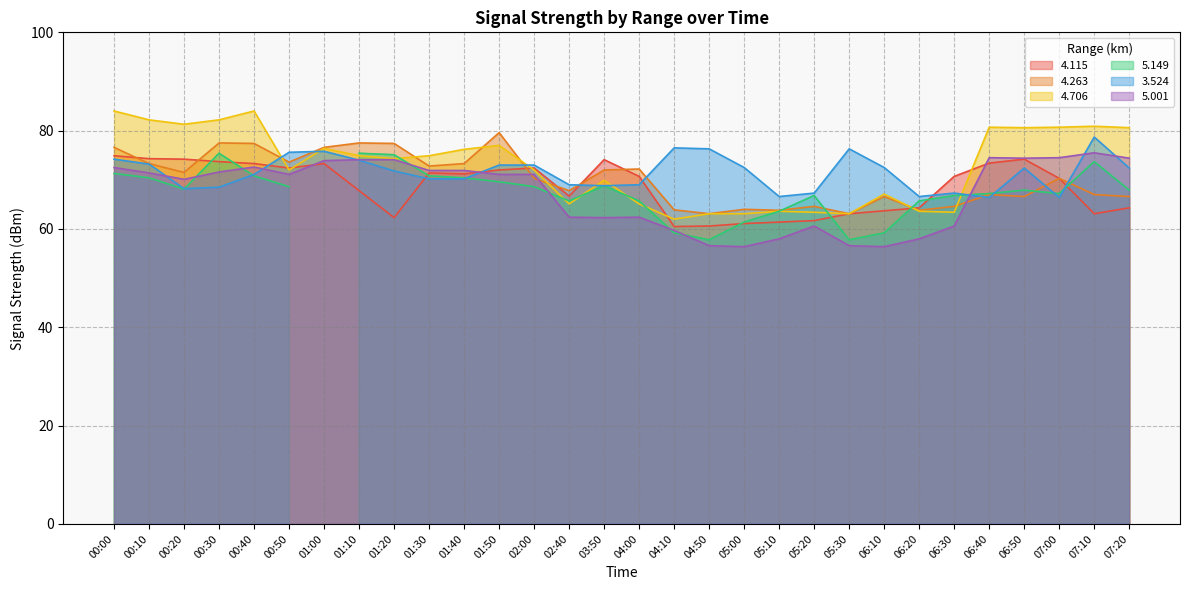

Does the chart have visible grid lines?

Yes